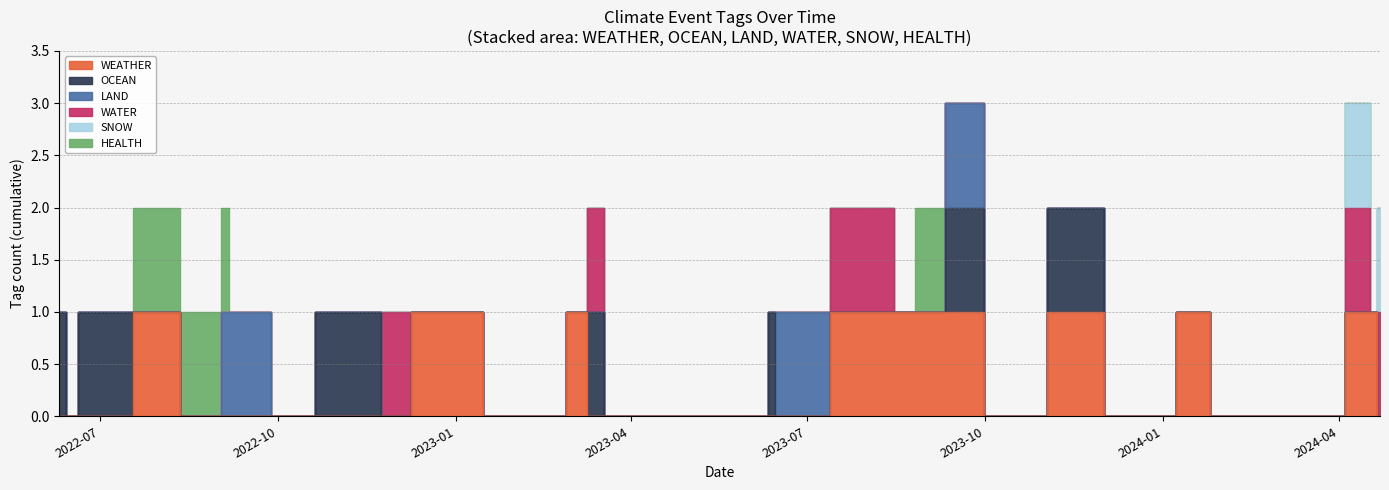

How many times do OCEAN and HEALTH cross each other?

2